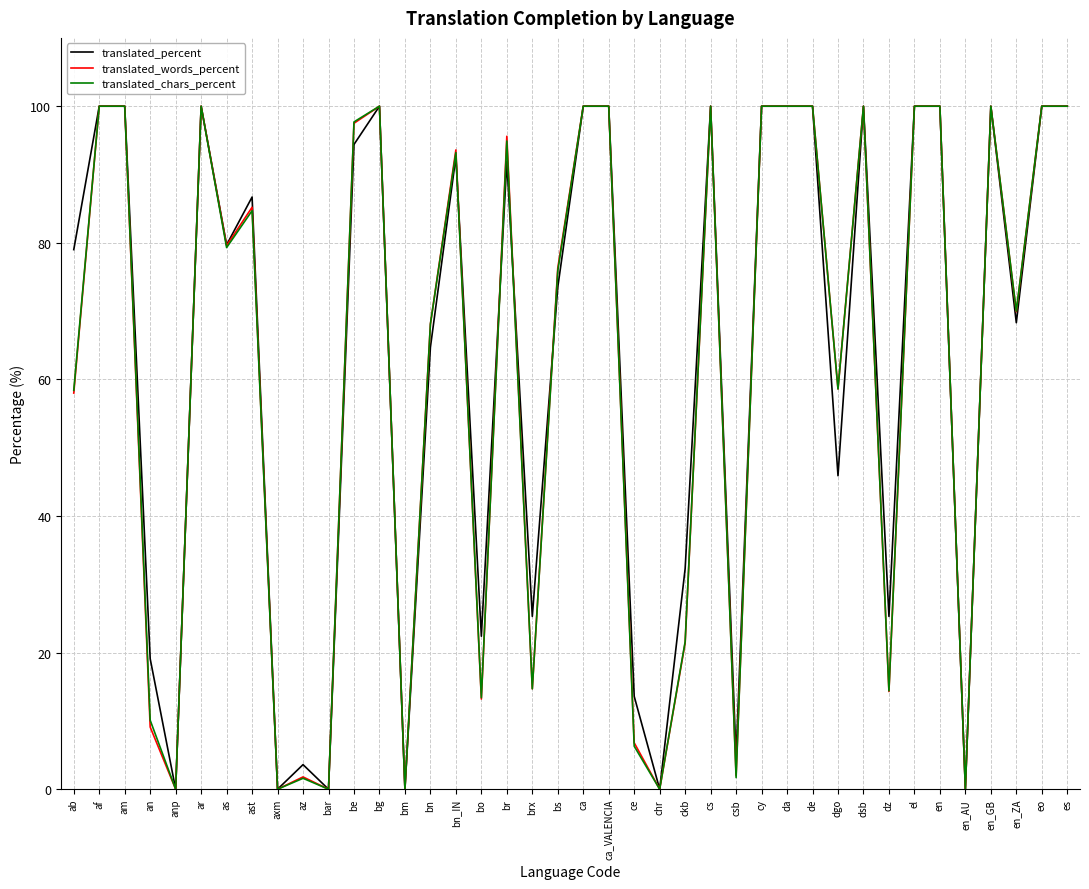

What position from the right is be?

29